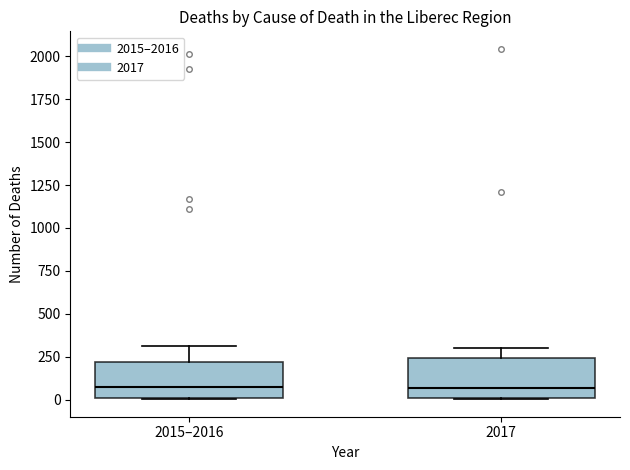

Reading left to right, read every box against the y-axis: the position of its median line, the range the box covers, and the ends of its whiskers. The values are not printed on the chart, so give them approximately, as read against the axis.

2015–2016: median 100, box 0 to 200, whiskers 0 to 300
2017: median 50, box 0 to 250, whiskers 0 to 300